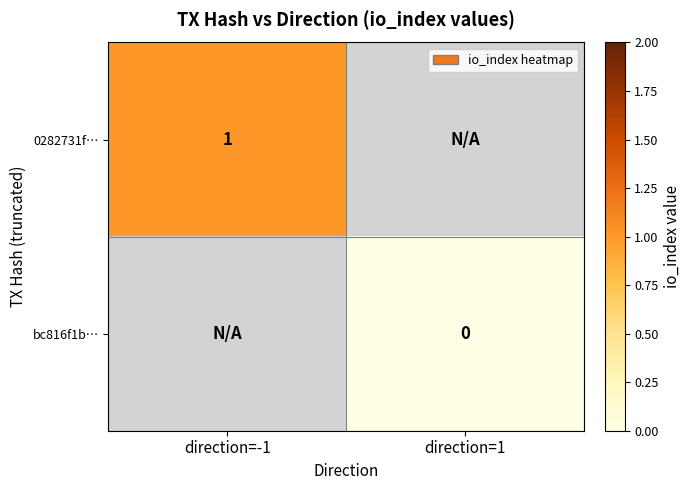

Is the value of 0282731f… at direction=-1 greater than the value of bc816f1b… at direction=1?

Yes